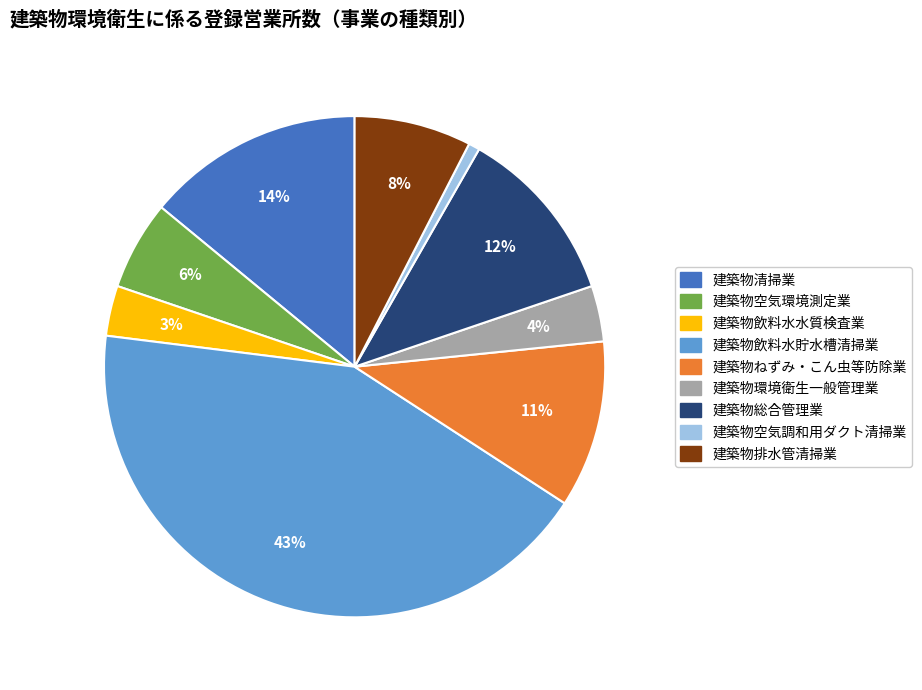

To the nearest percent, what is the average slice percentage?

11%